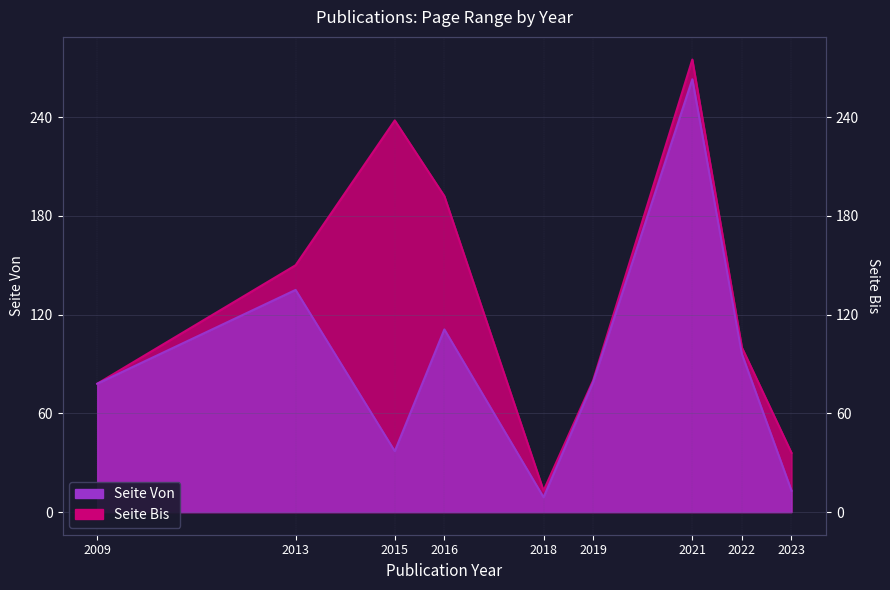

How many interior local valleys does the Seite Bis series have?

1